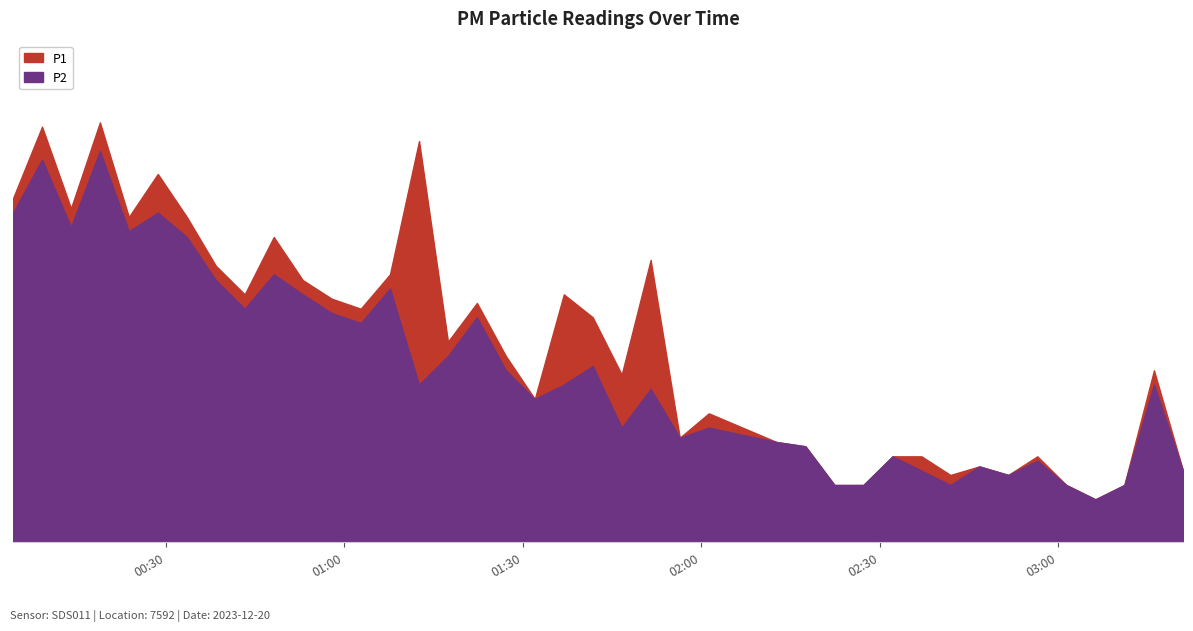

True or false: P1 and P2 intersect in this chart.

False